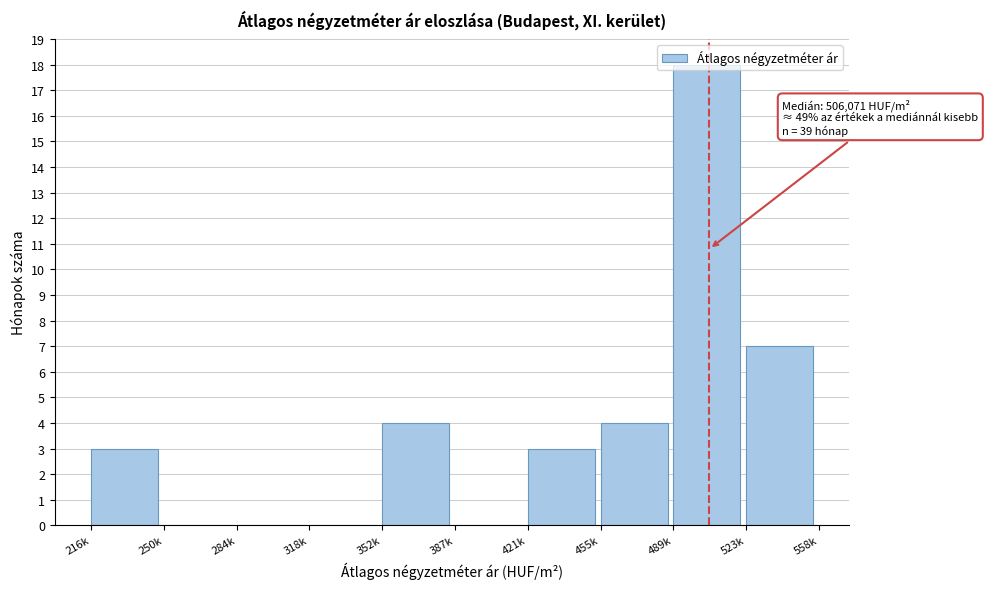

What is the change in value from 387k to 489k?

+18